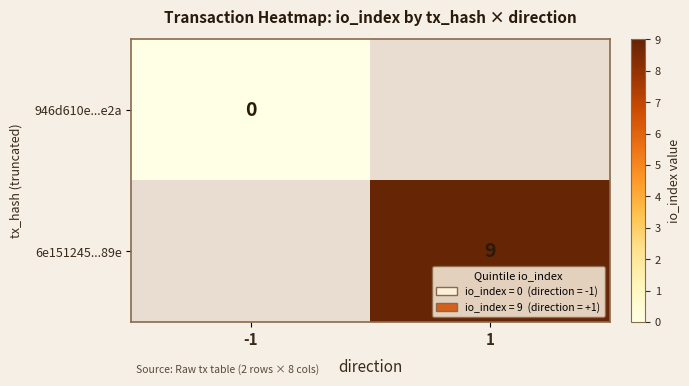

At which category does the chart reach its minimum across all series?

-1